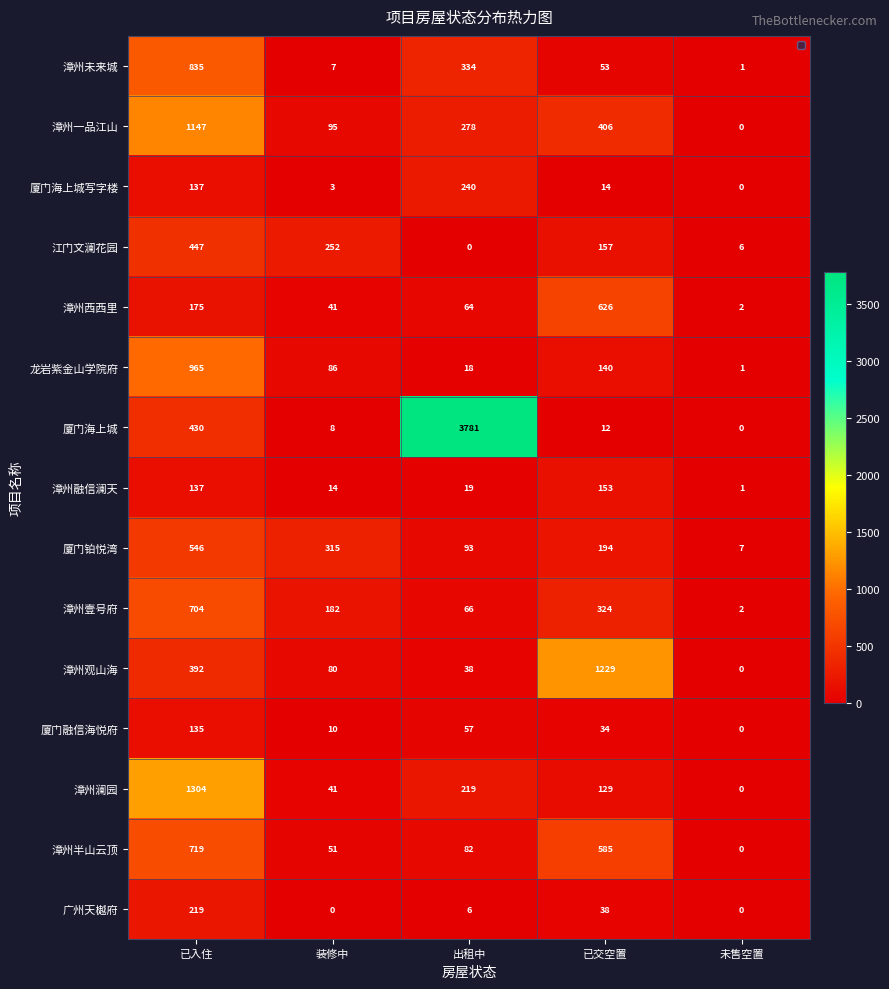

Which series has the largest range (max minus min)?

厦门海上城